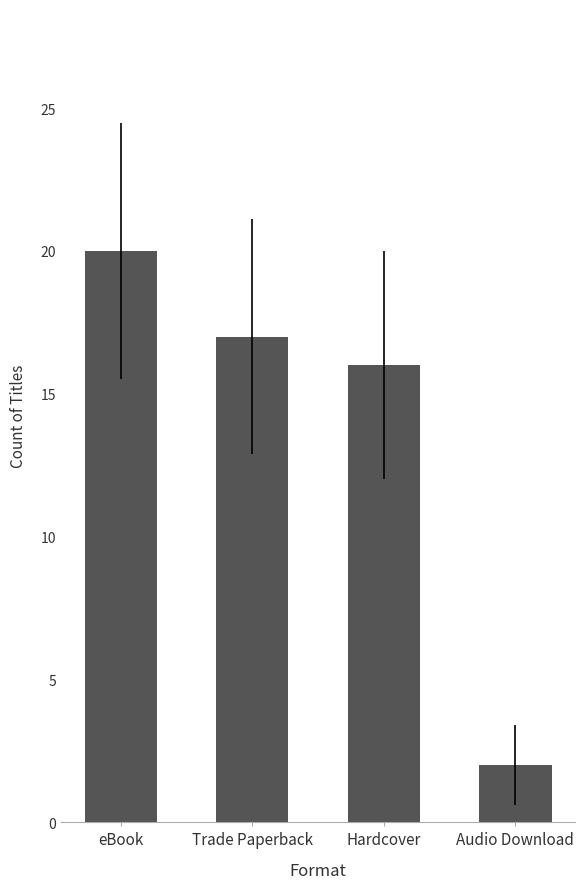

Rank the categories by value from lowest to highest.

Audio Download, Hardcover, Trade Paperback, eBook